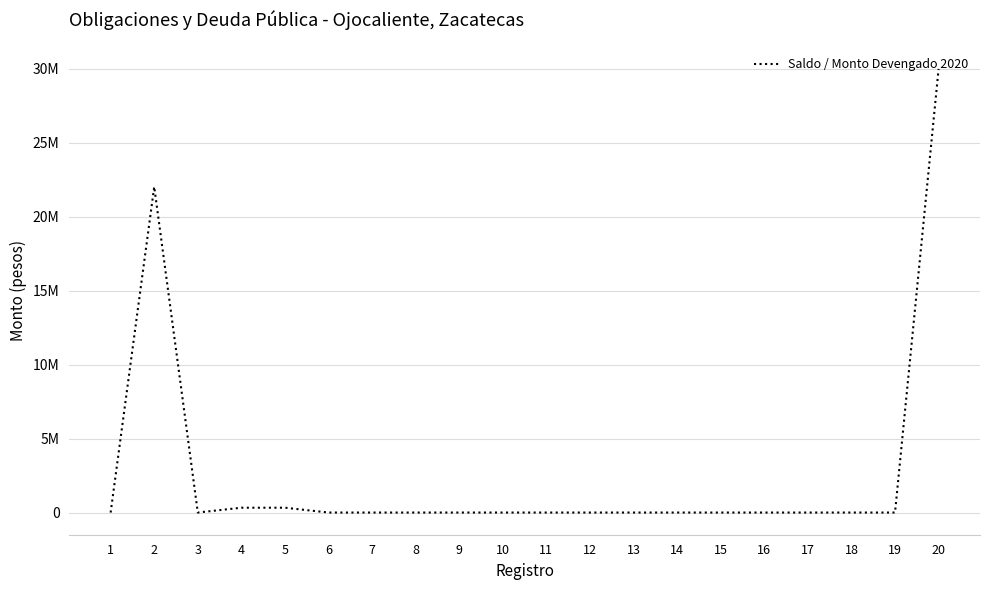

How many interior local valleys (lower than both neighbors) does the data have?

1